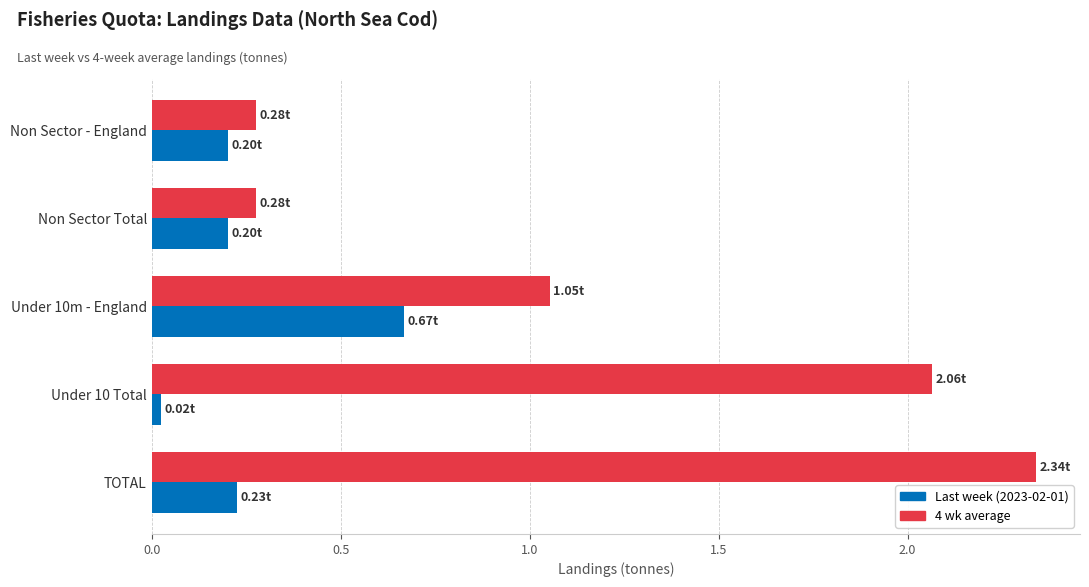

At how many categories does at least one series exceed 1?

3